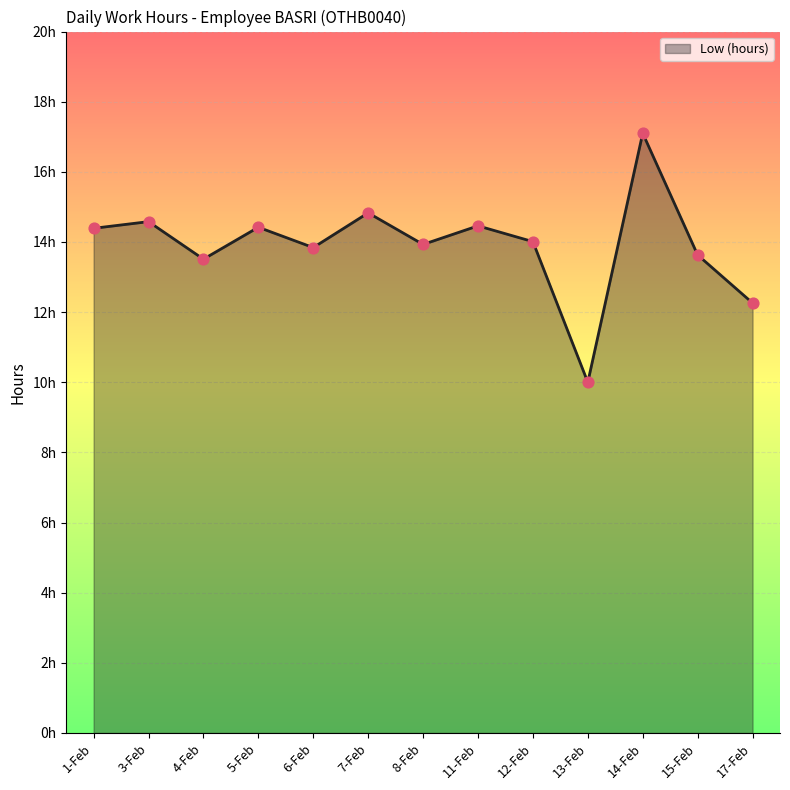

Which has a higher value, 12-Feb or 4-Feb?

12-Feb